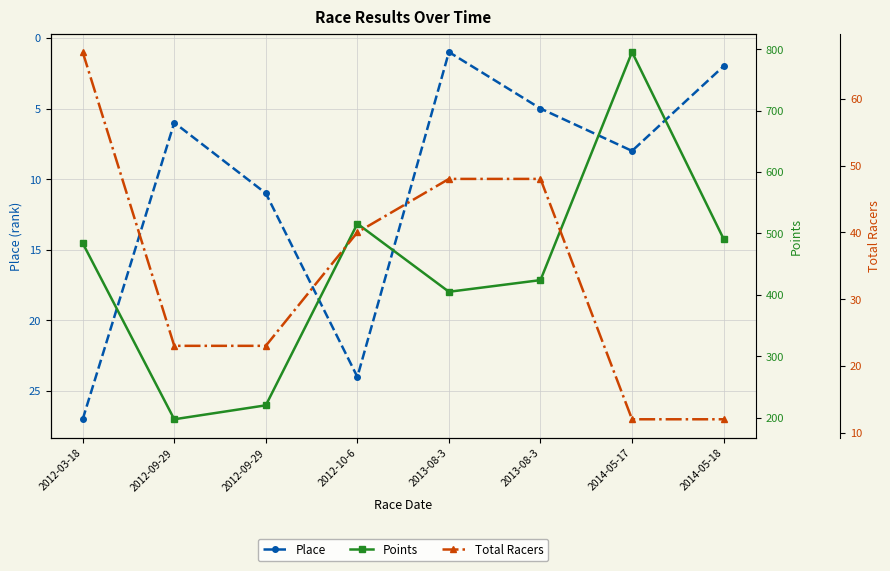

How many lines are shown in the chart?

3